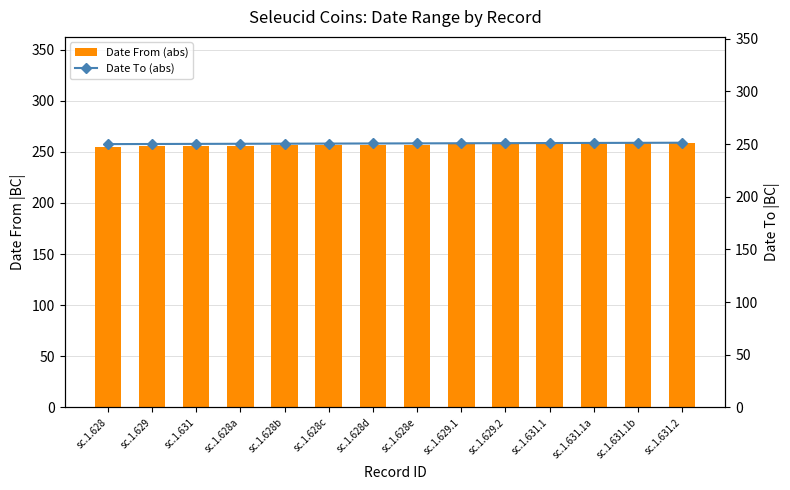

What is the highest value of the Date From (abs) series?

258.9